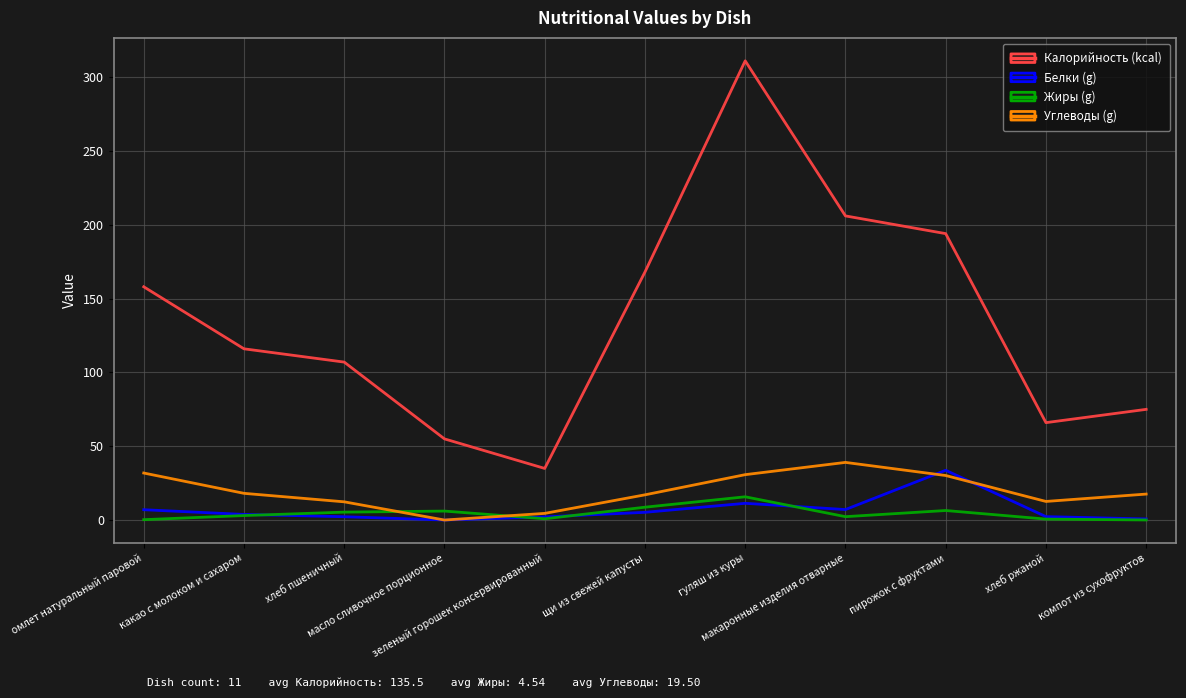

What is the greatest value displayed?

311.0